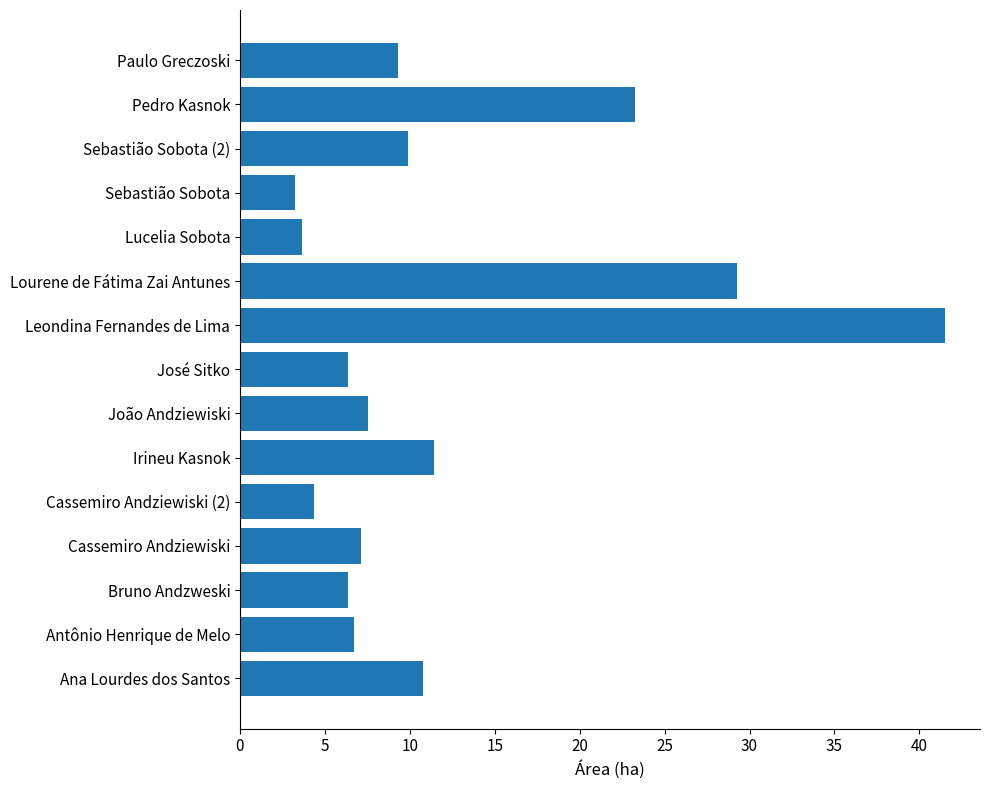

What is the difference between the maximum and minimum values?

38.2